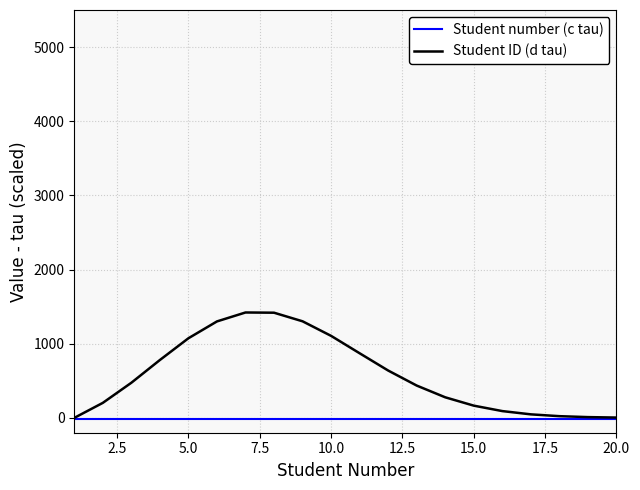

What is the maximum value shown in the chart?

1421.3